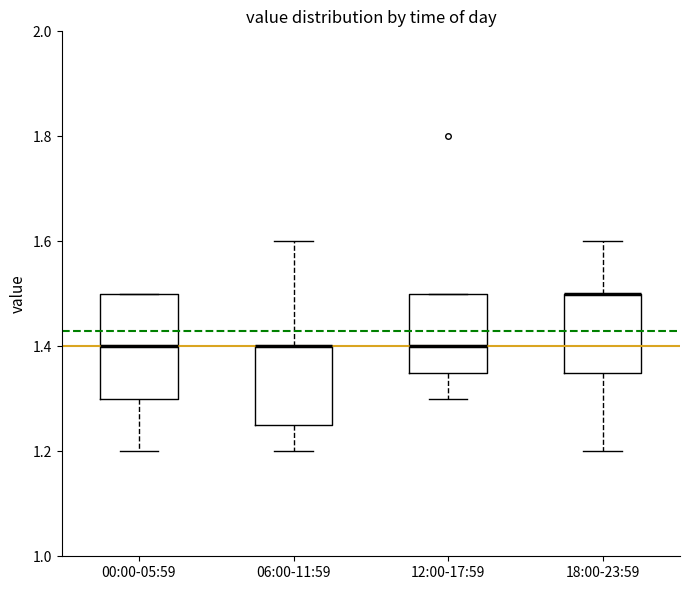

Reading left to right, read every box against the y-axis: the position of its median line, the range the box covers, and the ends of its whiskers. The values are not printed on the chart, so give them approximately, as read against the axis.

00:00-05:59: median 1.40, box 1.30 to 1.50, whiskers 1.20 to 1.50
06:00-11:59: median 1.40 (drawn on the box's upper edge), box 1.26 to 1.40, whiskers 1.20 to 1.60
12:00-17:59: median 1.40, box 1.36 to 1.50, whiskers 1.30 to 1.50
18:00-23:59: median 1.50 (drawn on the box's upper edge), box 1.36 to 1.50, whiskers 1.20 to 1.60